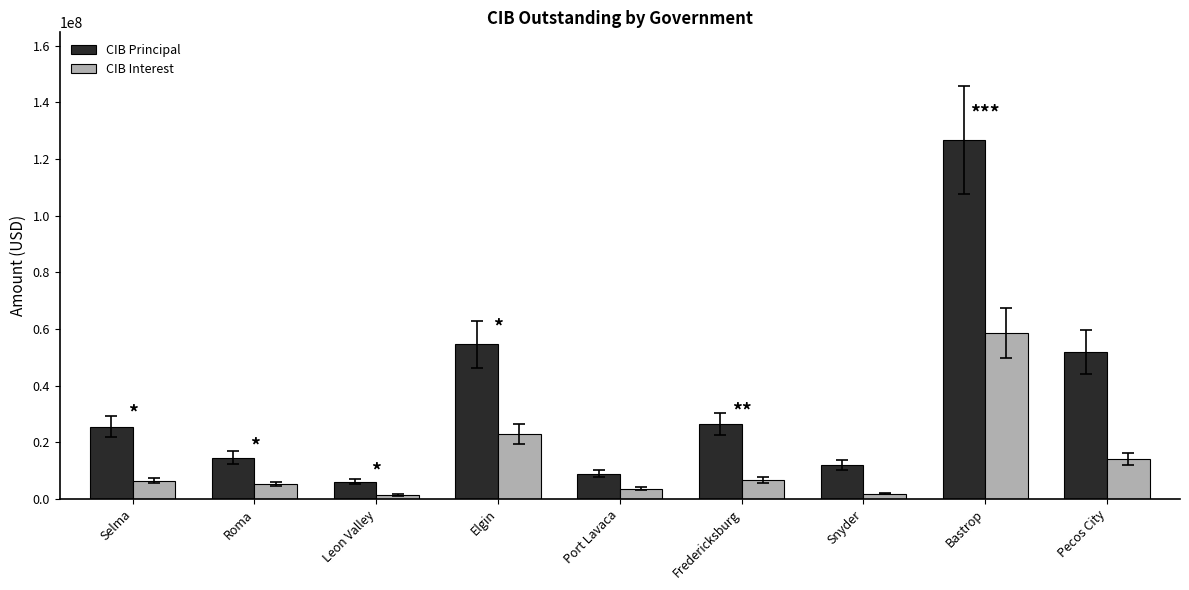

Between Port Lavaca and Pecos City, which series saw the biggest shift?

CIB Principal